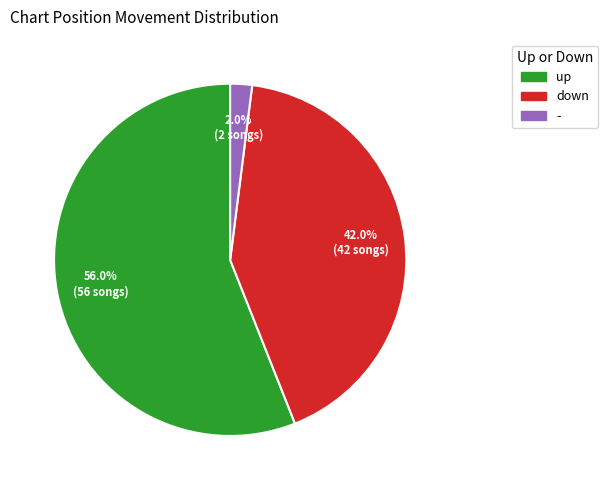

To the nearest percent, what portion does up represent?

56%